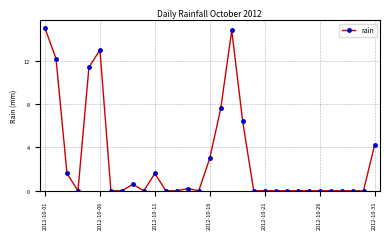

What is the greatest value displayed?

15.0